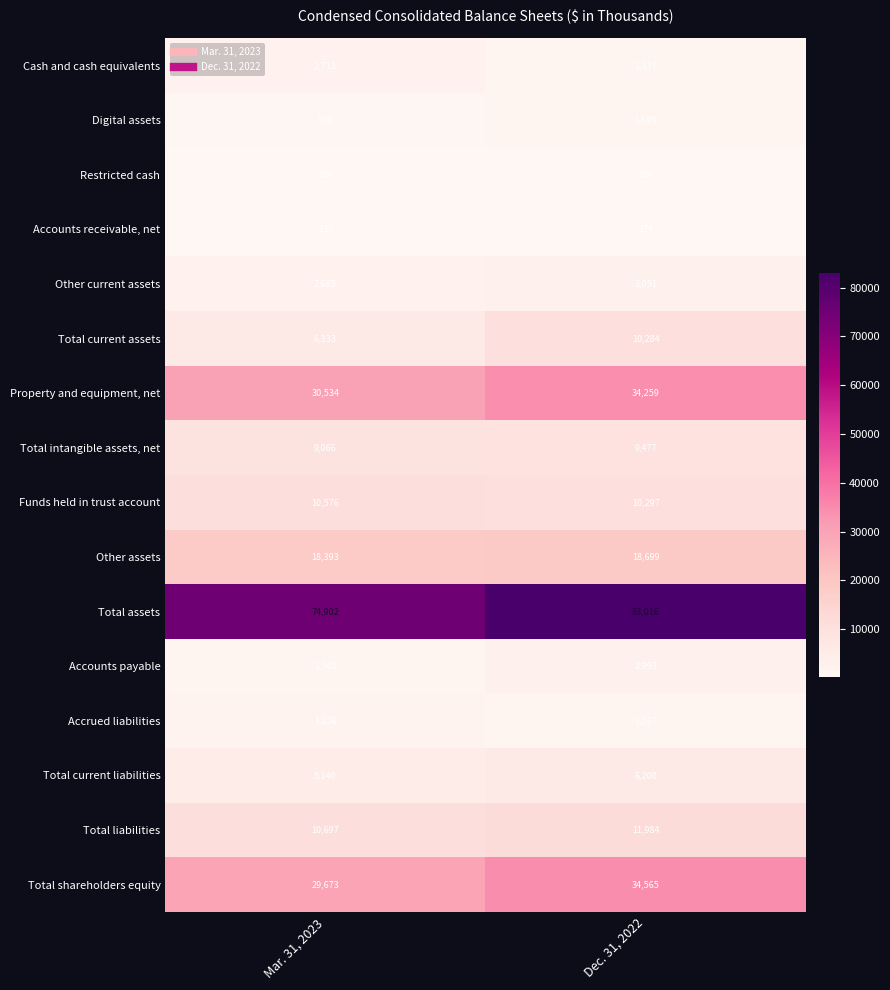

What is the total value across all series at Dec. 31, 2022?

229774